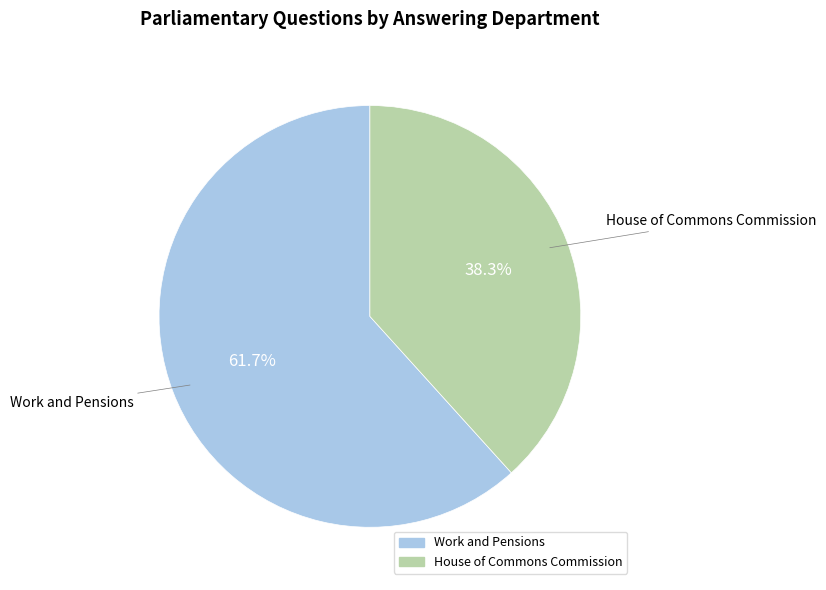

Which has a higher value, Work and Pensions or House of Commons Commission?

Work and Pensions